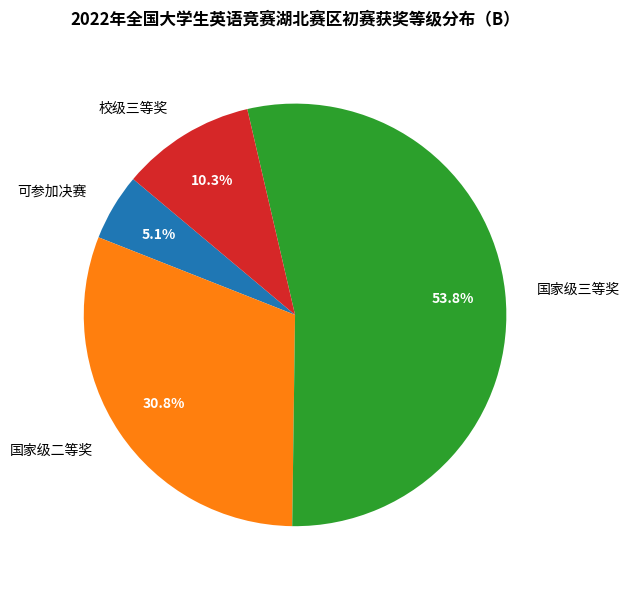

Which has a higher value, 校级三等奖 or 国家级三等奖?

国家级三等奖